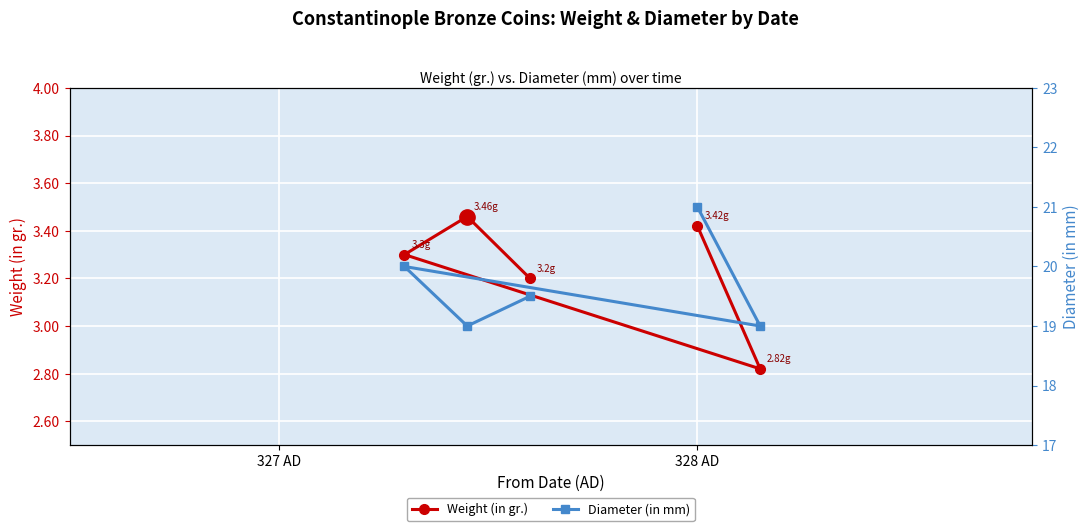

What are all the series names shown in the legend?

Weight (in gr.), Diameter (in mm)